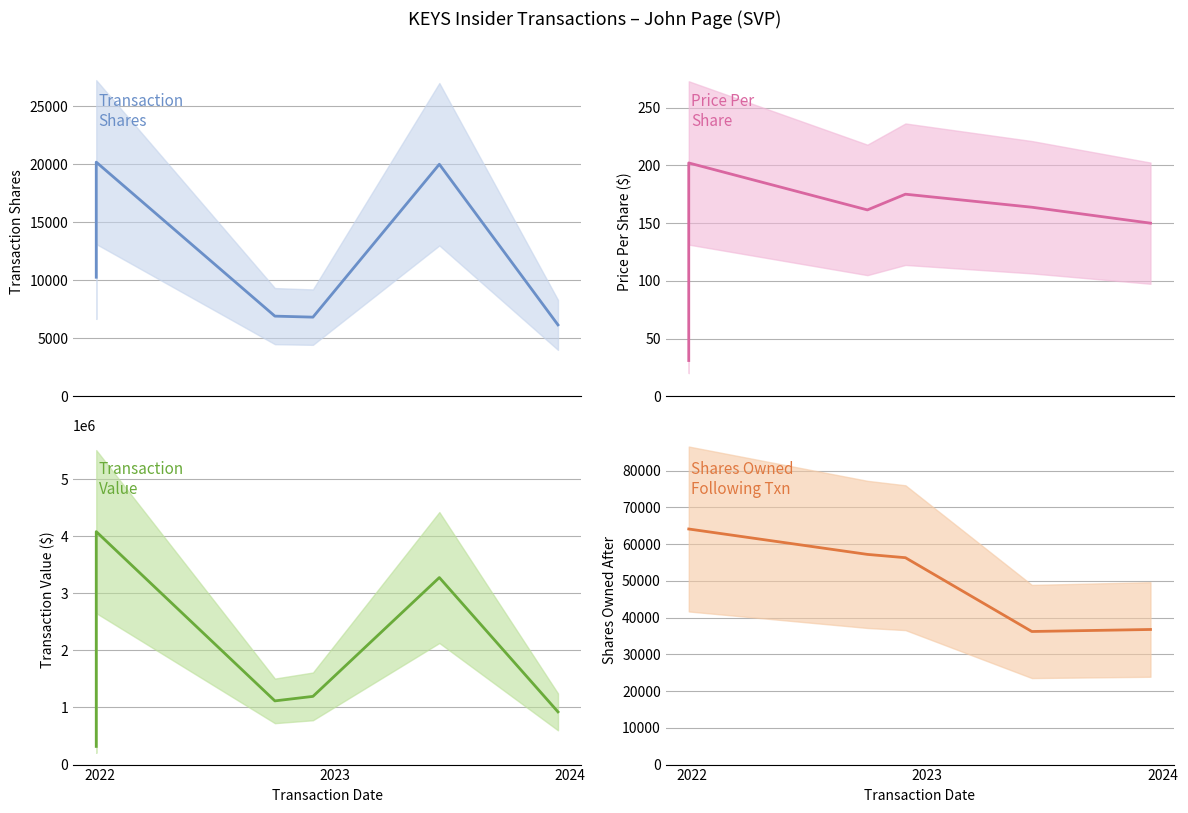

What is the sum of all sharesOwnedFollowingTransaction values?

314709.0